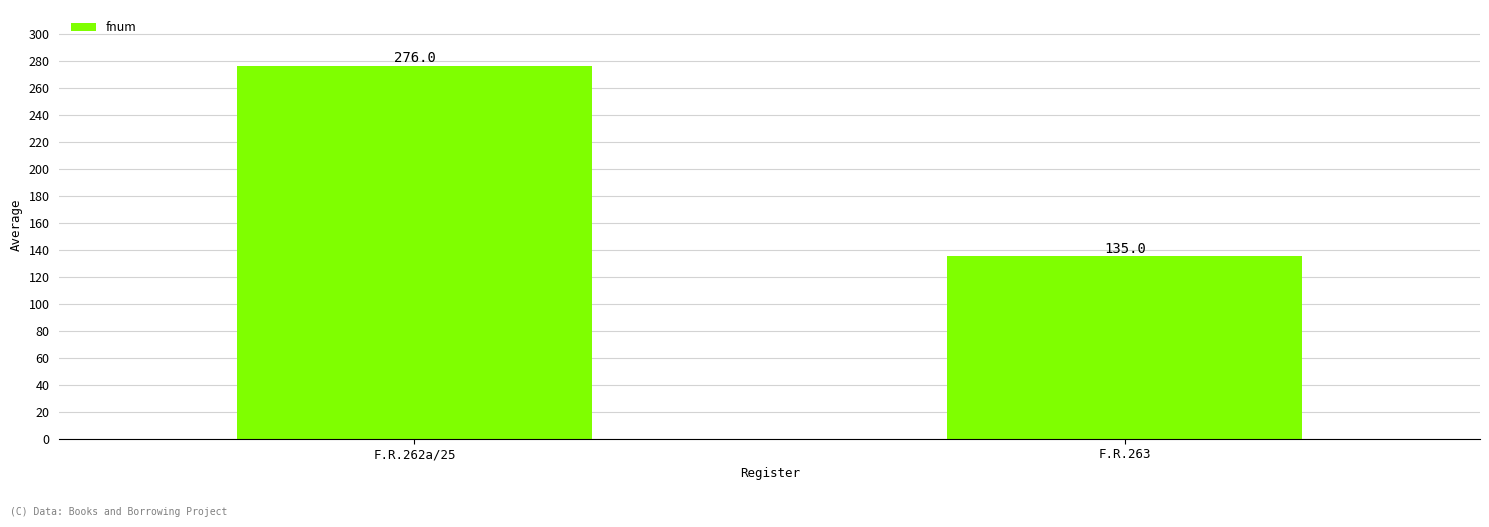

How many bars are there in total?

2